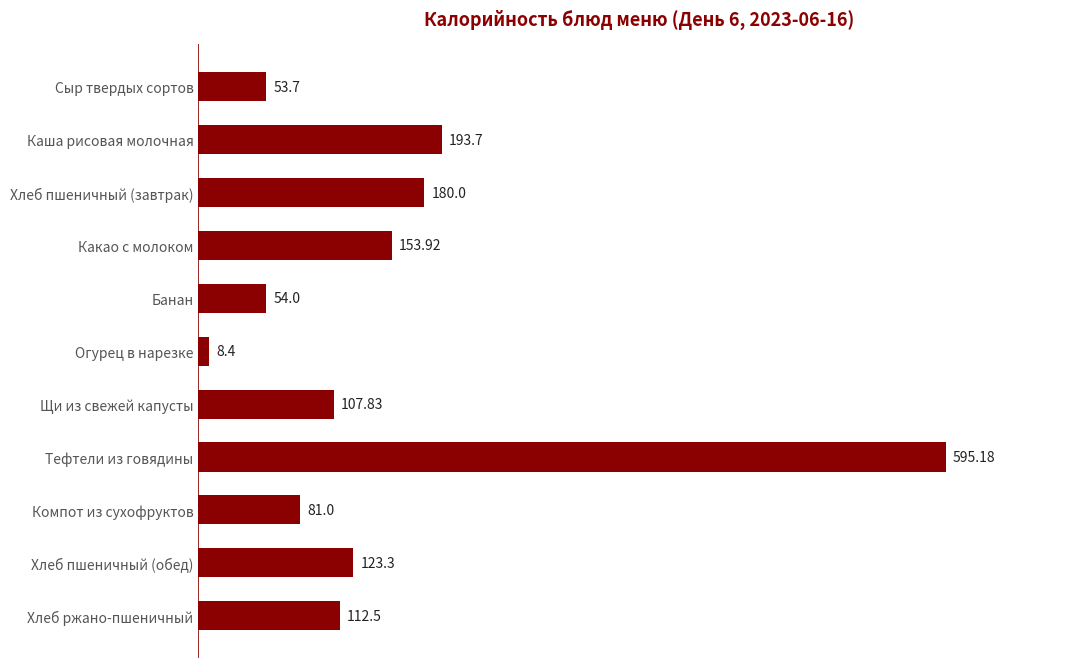

Which has a higher value, Каша рисовая молочная or Сыр твердых сортов?

Каша рисовая молочная